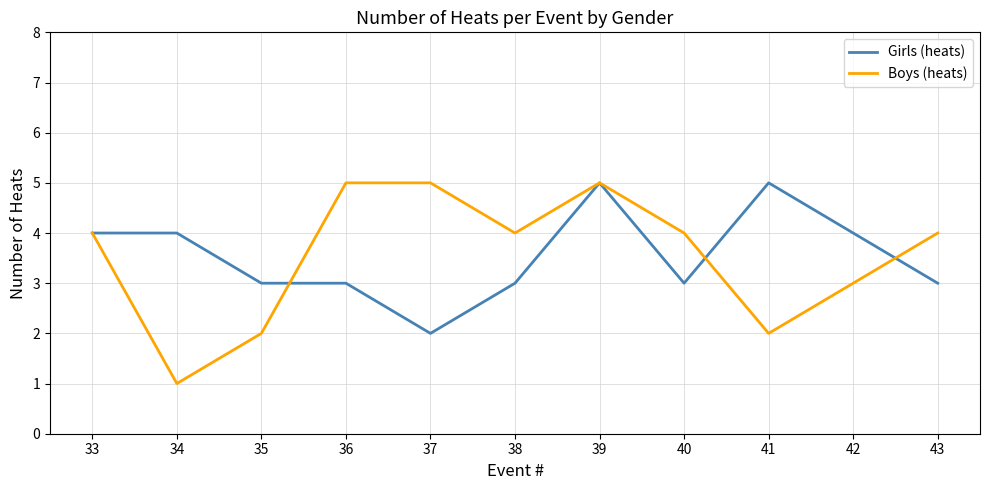

At which label does Boys (heats) reach its minimum?

34